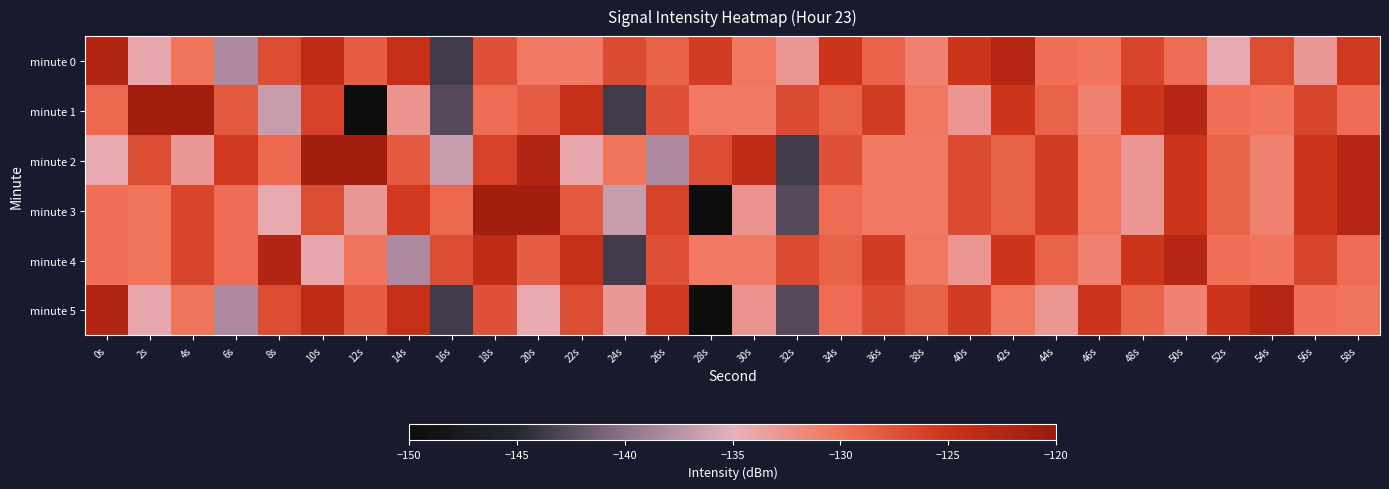

Which series changed the most between 6s and 18s?

minute 0